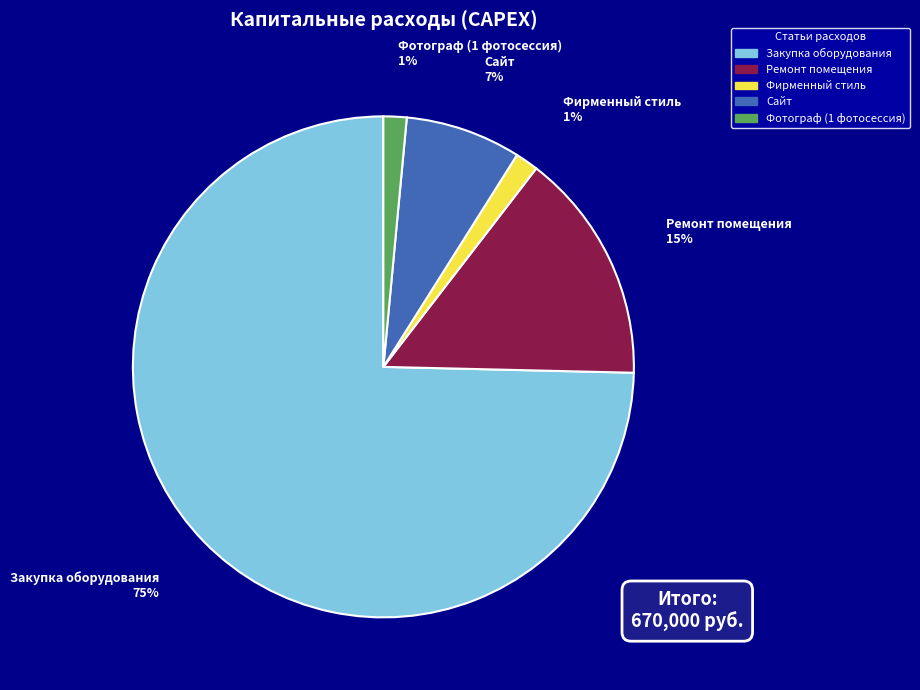

To the nearest percent, what portion does Фотограф (1 фотосессия) represent?

1%